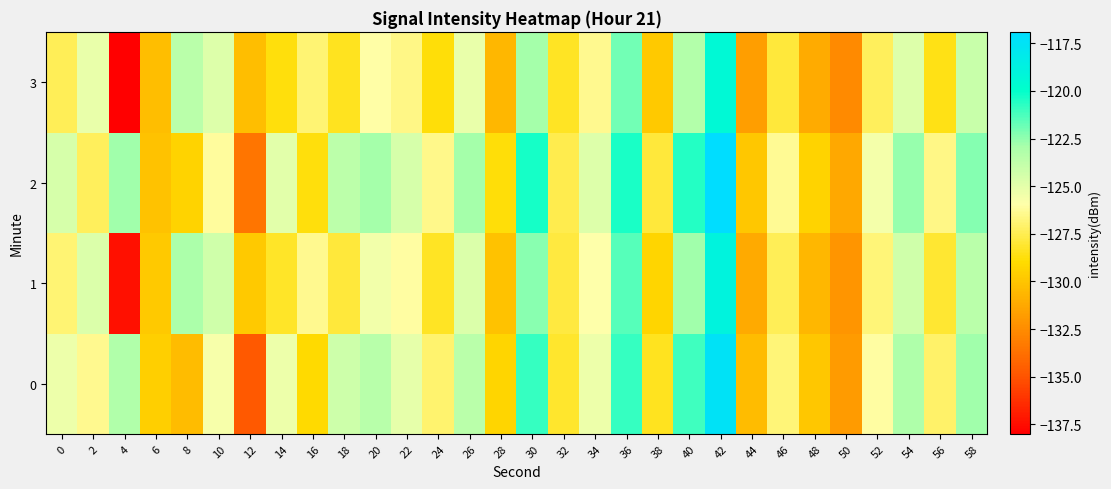

Count the number of categories in the chart.

30